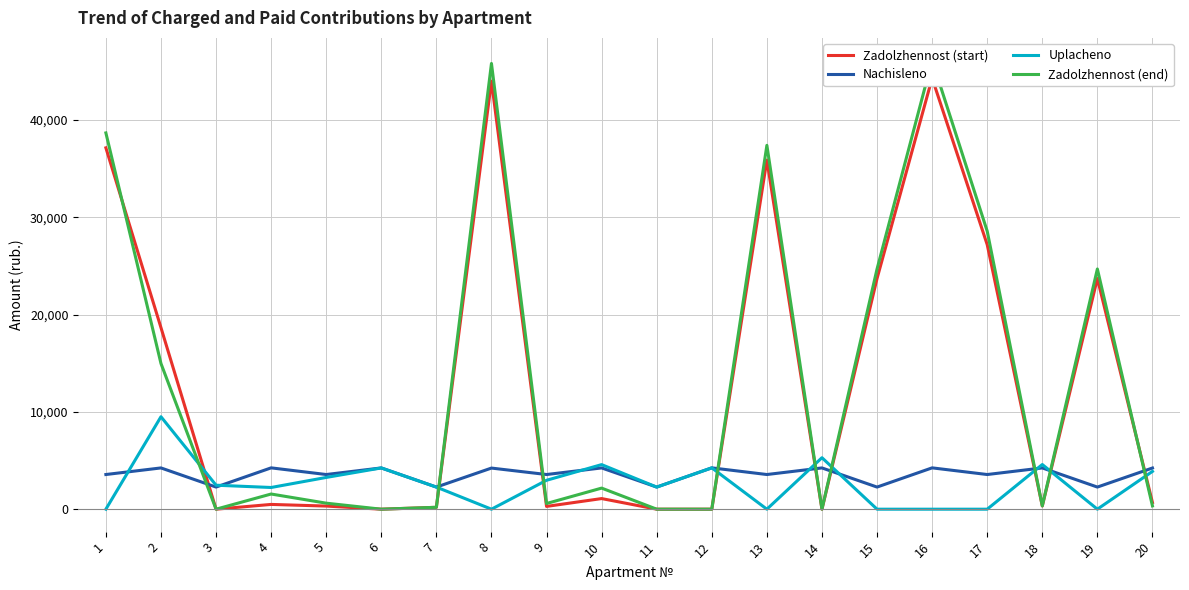

At which label is Uplacheno closest to 4750?

18